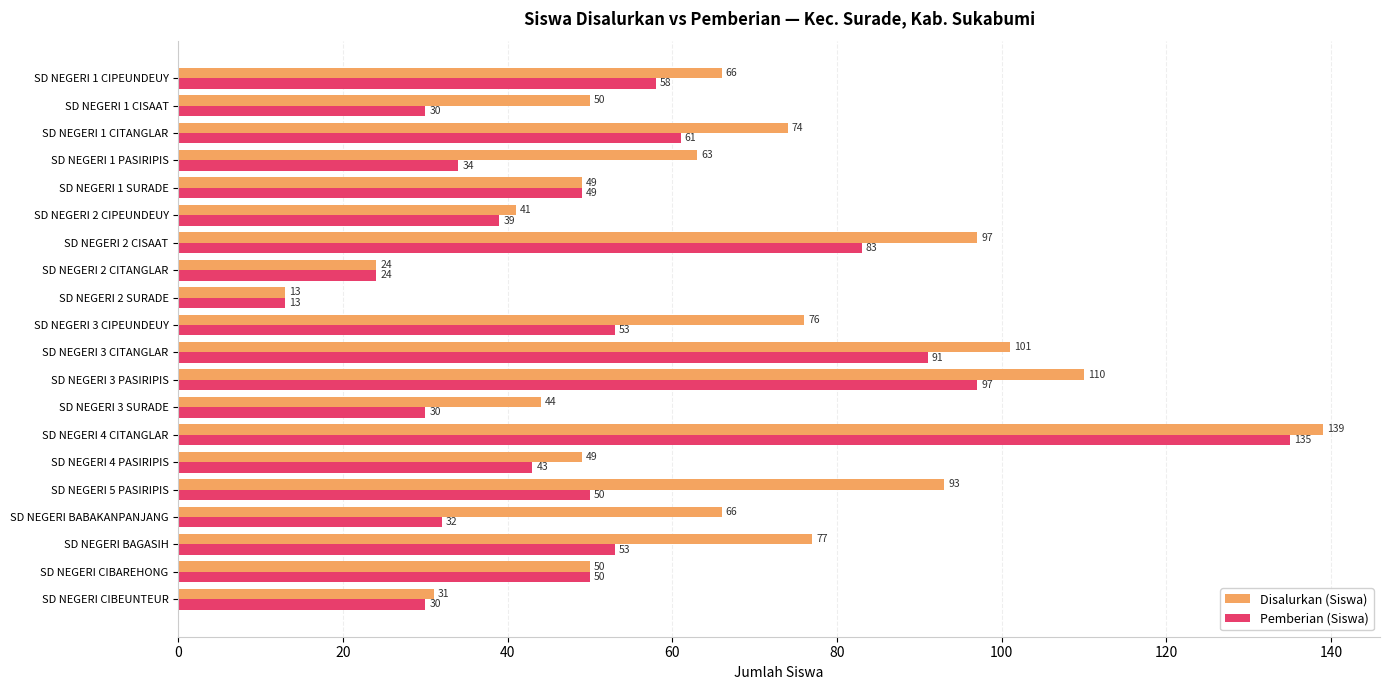

The value of Disalurkan (Siswa) at SD NEGERI 4 PASIRIPIS is 88. True or false?

False